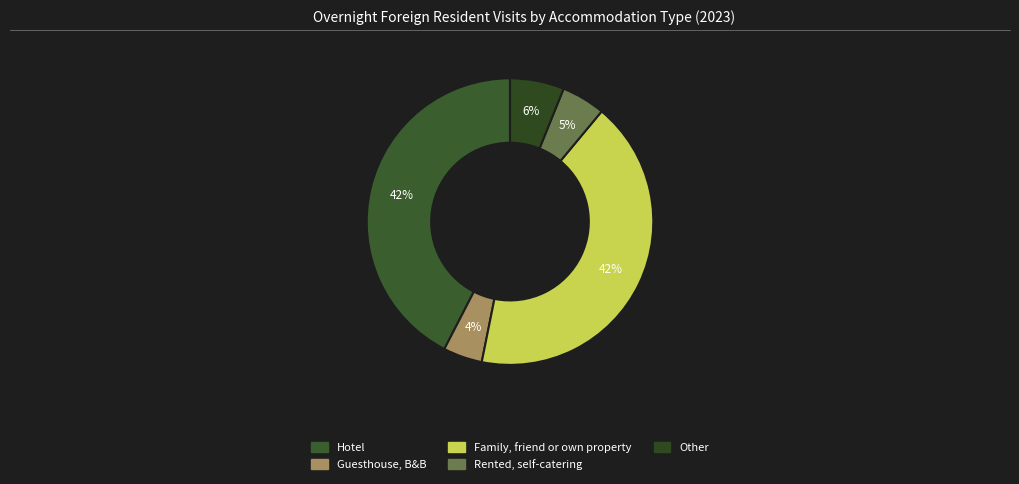

Which category has the biggest portion of the pie?

Hotel